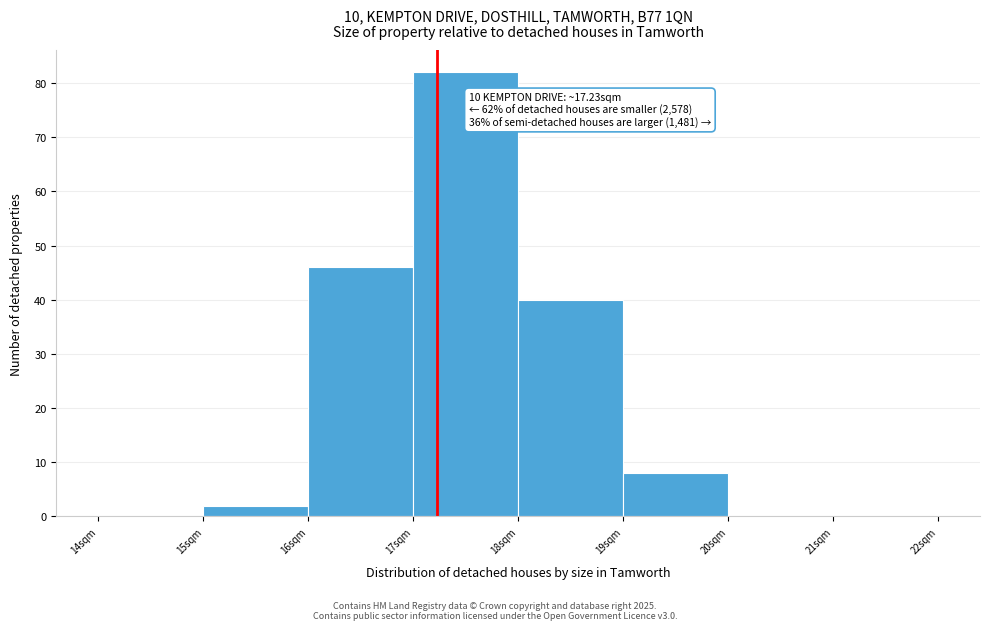

Over which range of the x-axis is the bar tallest?

17 to 18